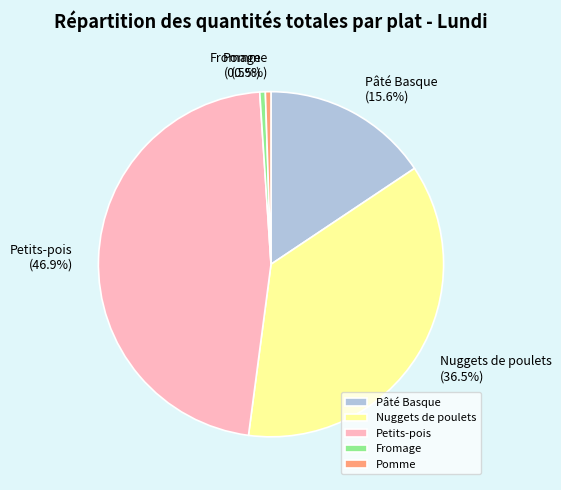

What portion of the pie excludes Pâté Basque?

84.4%